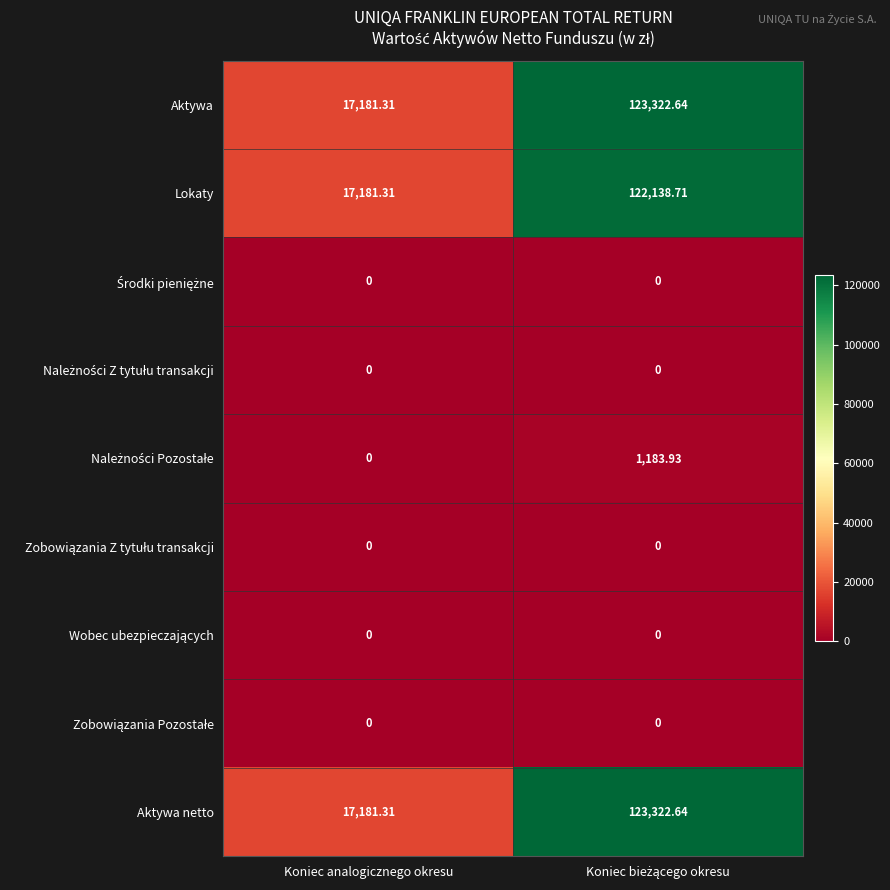

How many data points in Aktywa are above 123322?

1